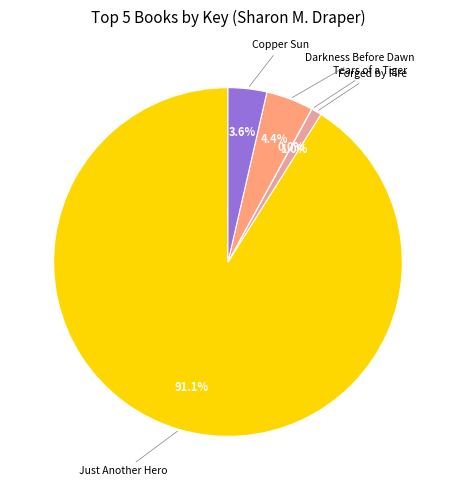

Is there a majority slice in this chart?

Yes